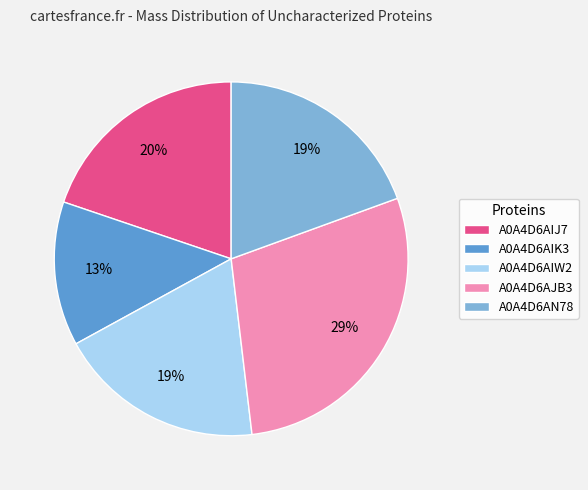

The A0A4D6AIW2 slice represents 19% of the pie. True or false?

True